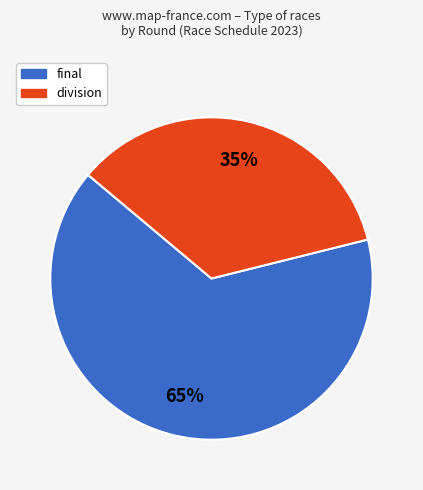

Is there a majority slice in this chart?

Yes